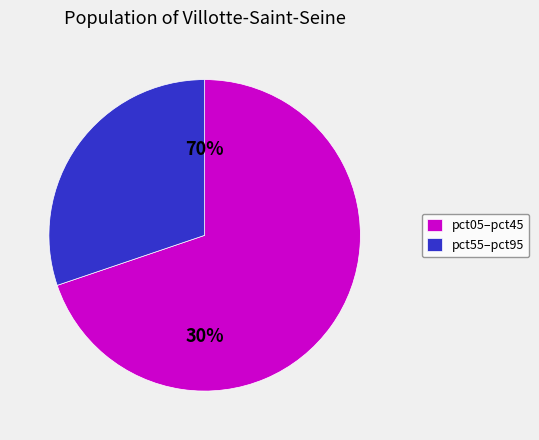

Combined, do pct85 and pct65 account for over 50%?

No